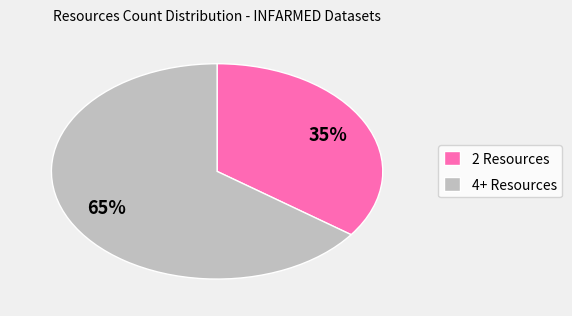

To the nearest percent, what is the difference between the 4+ Resources and 2 Resources slice percentages?

30%